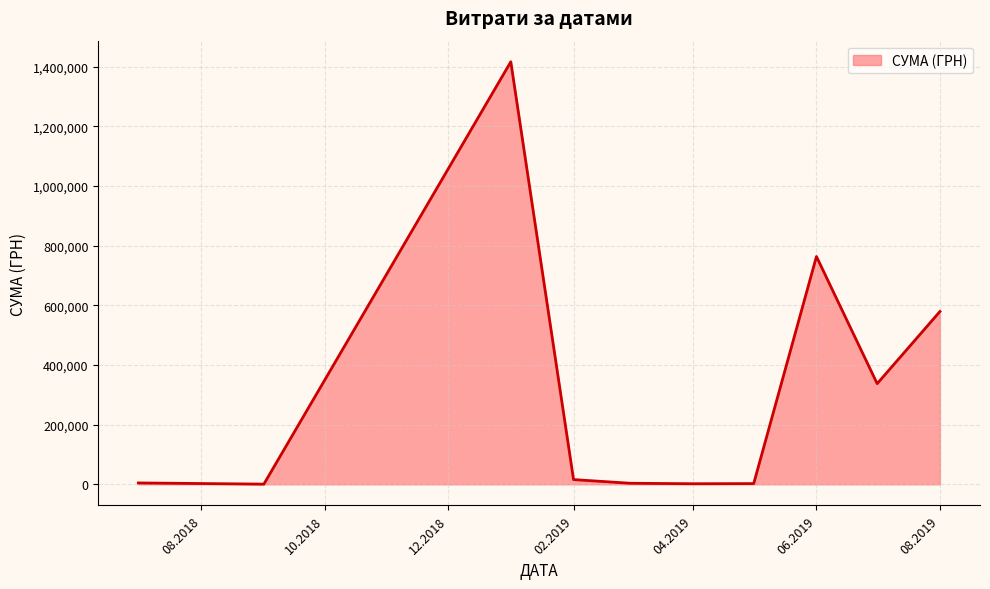

What is the greatest value displayed?

1416439.6